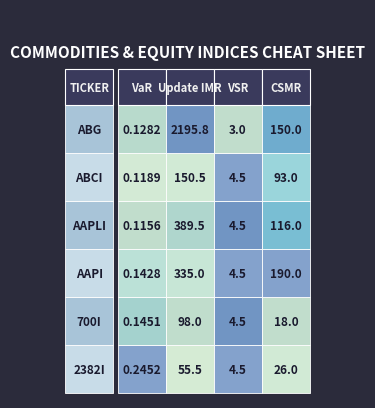

The value of ABG at CSMR is 150.0. True or false?

True